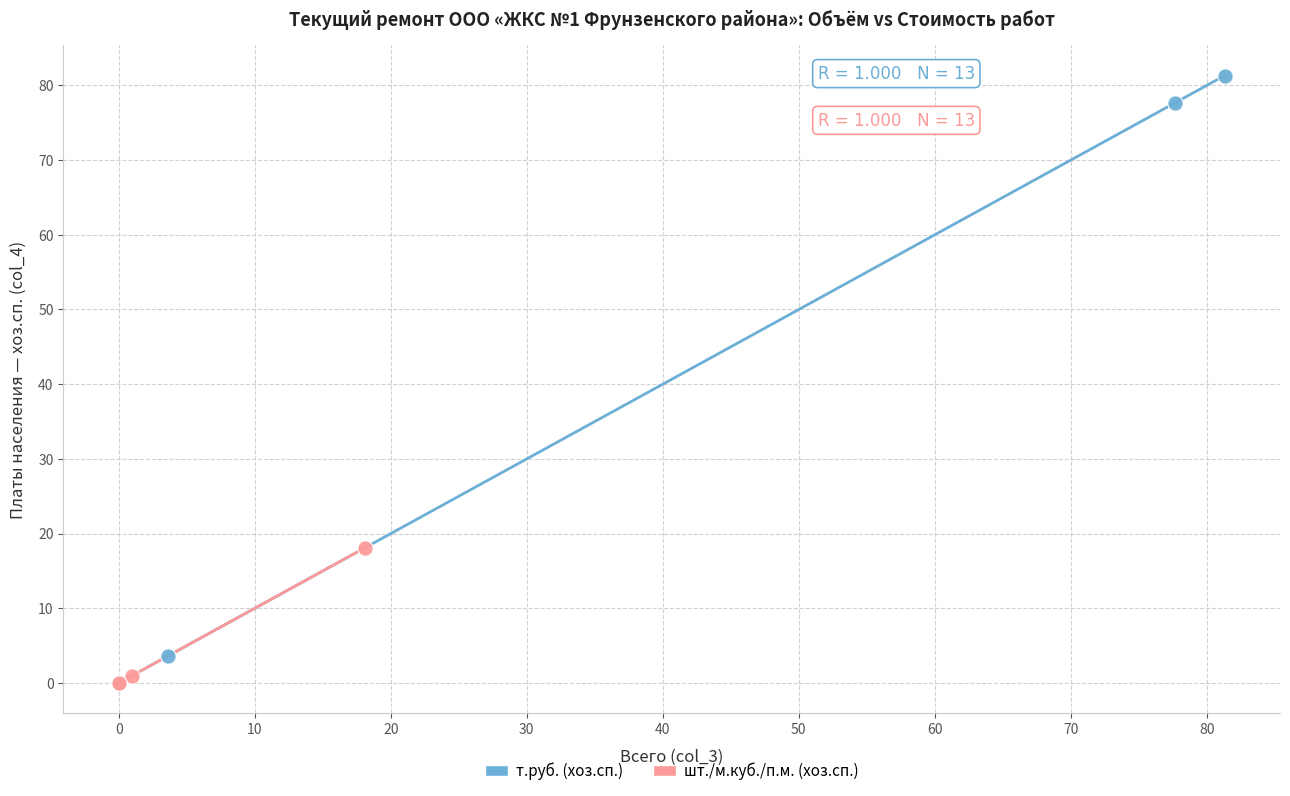

Which series contains the highest Y value?

т.руб. (хоз.сп.)